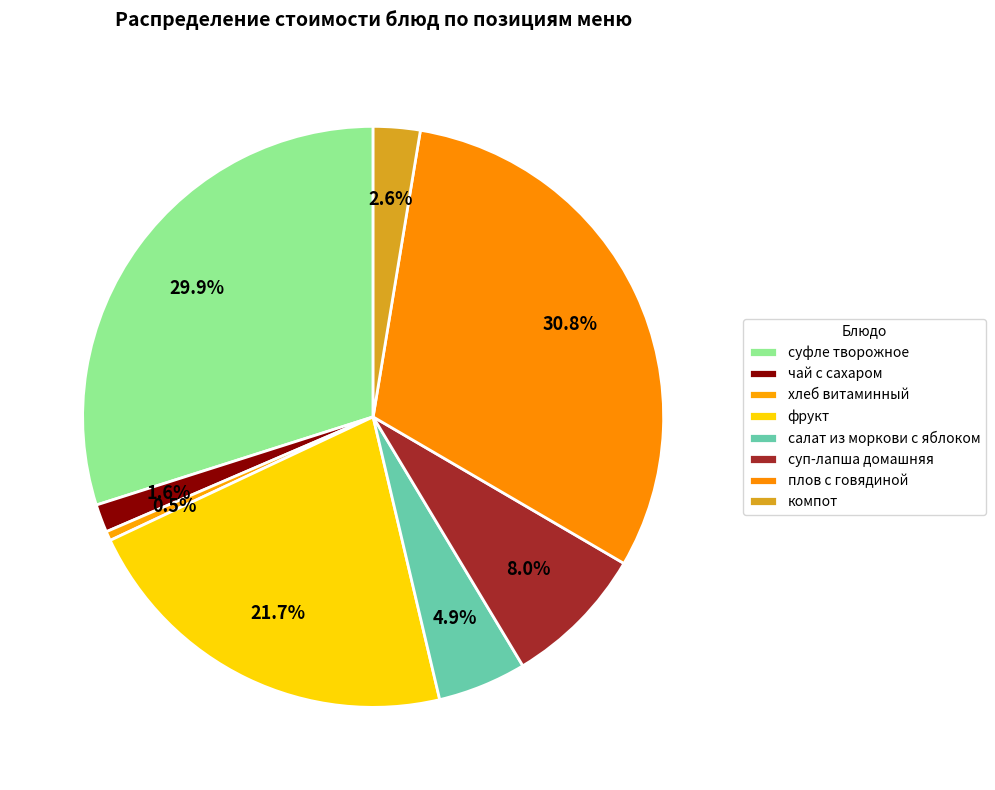

Rank the categories by value from highest to lowest.

плов с говядиной, суфле творожное, фрукт, суп-лапша домашняя, салат из моркови с яблоком, компот, чай с сахаром, хлеб витаминный